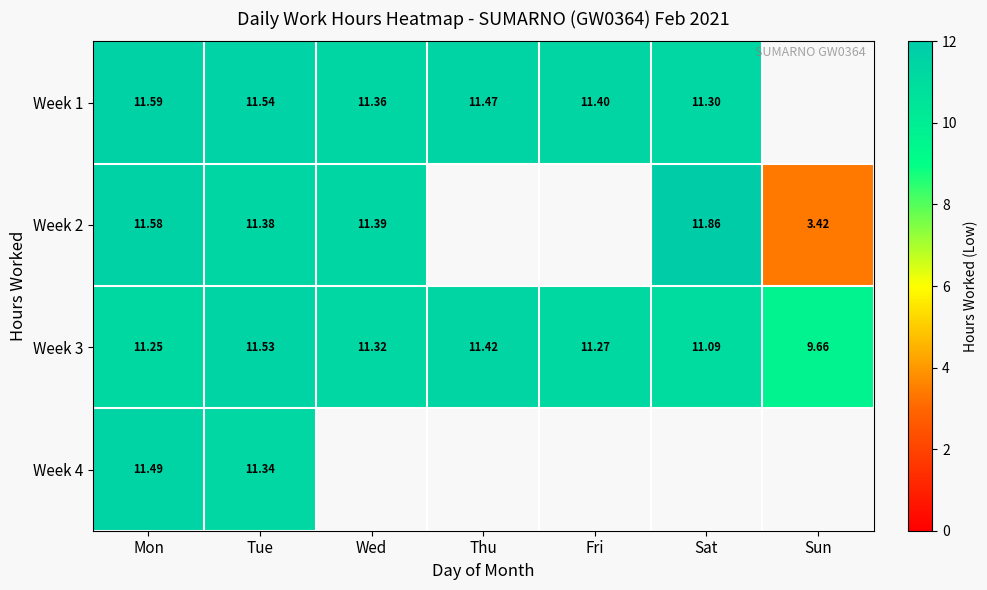

Where does the Week 3 series first go above 11?

Mon